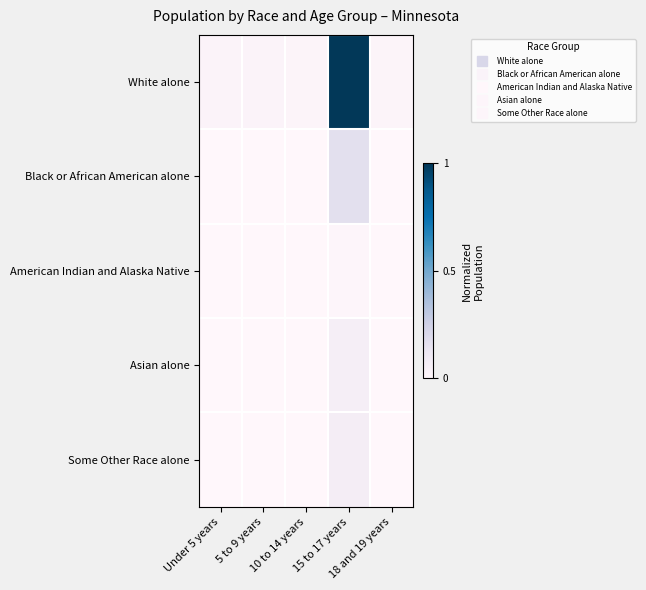

List the series in order of their peak value, lowest first.

American Indian and Alaska Native, Asian alone, Some Other Race alone, Black or African American alone, White alone